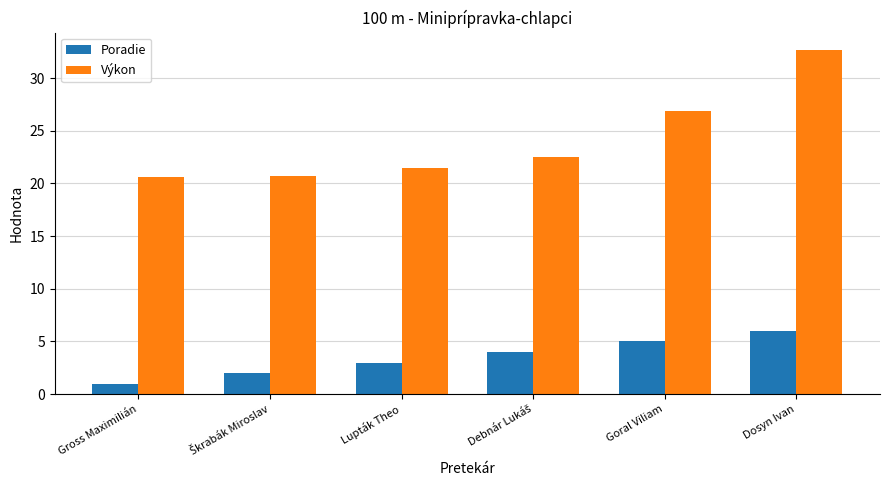

Rank the series by their maximum value, from highest to lowest.

Výkon, Poradie